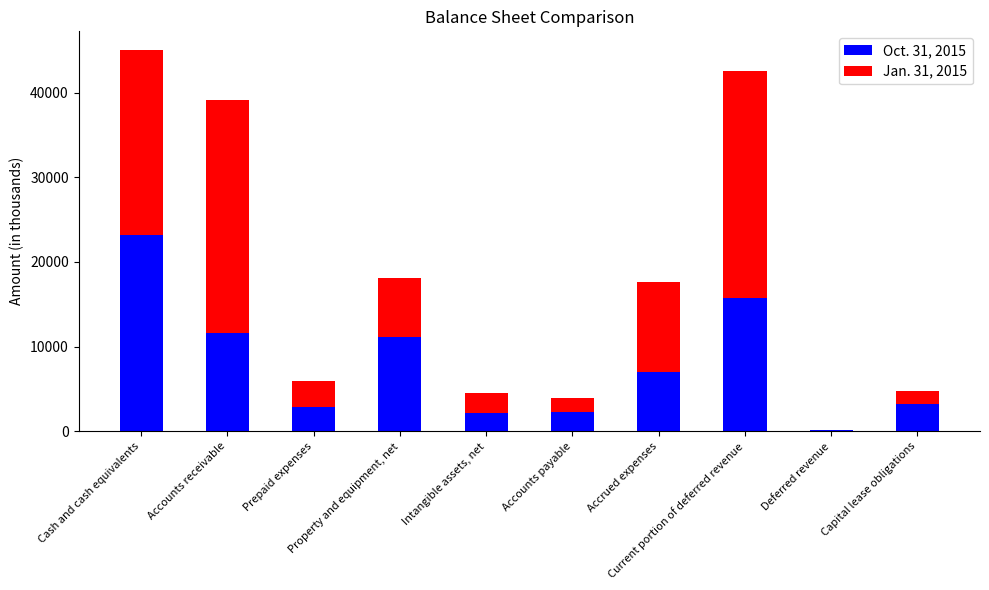

Is it true that Jan. 31, 2015 equals 2613 at Accounts payable?

False